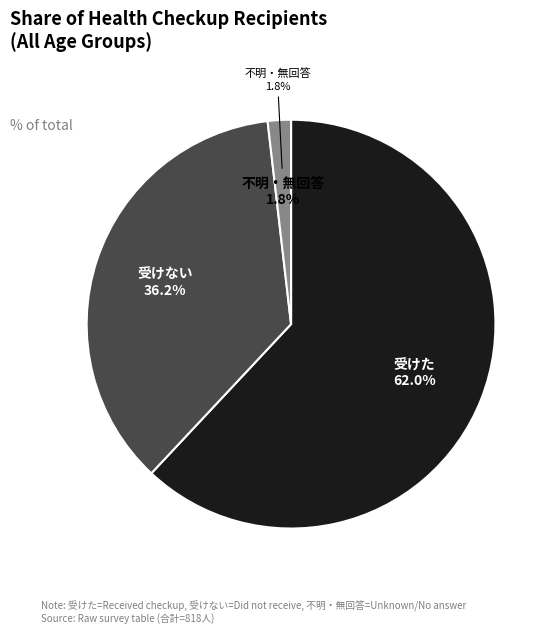

What is the change in value from 受けた to 不明・無回答?

-492